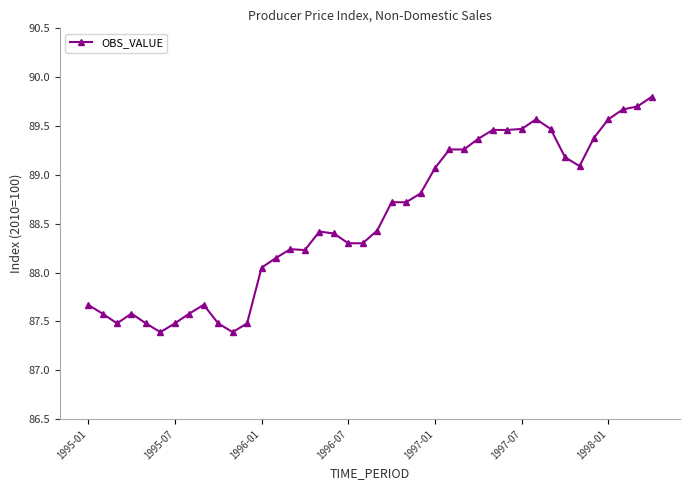

How many data points are above 88?

28